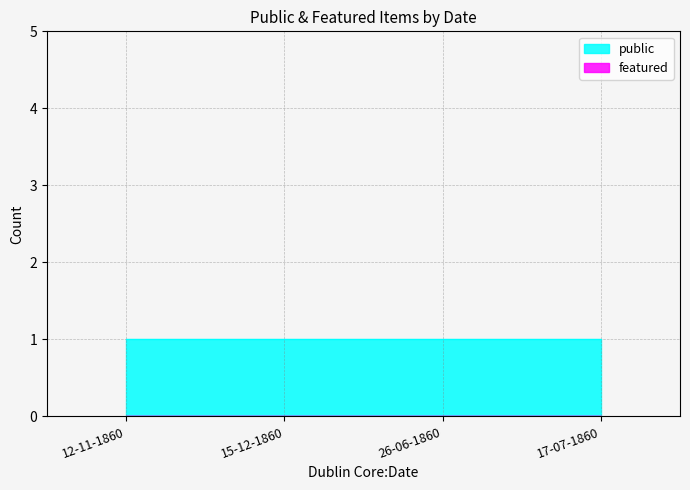

Which series has the widest spread of values?

public